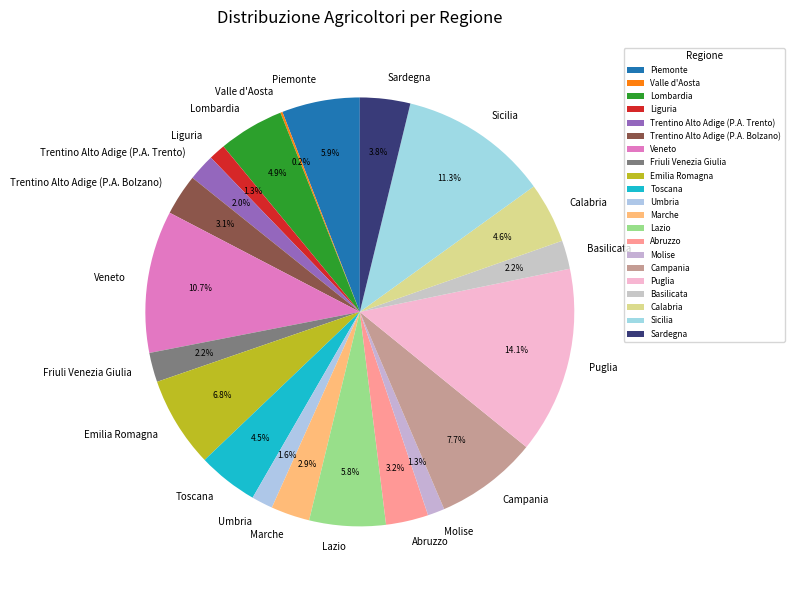

To the nearest percent, what is the difference between the largest and smallest slice percentages?

14%